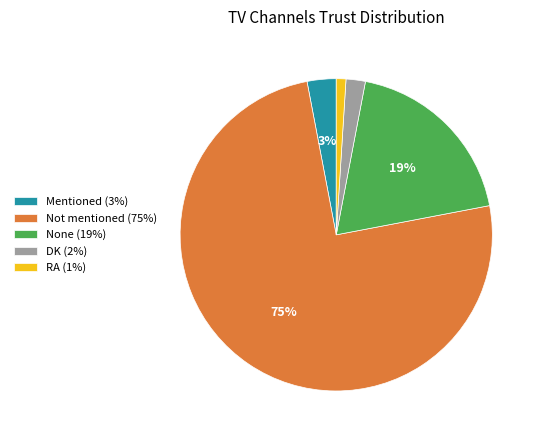

Which has a higher value, Mentioned or None?

None